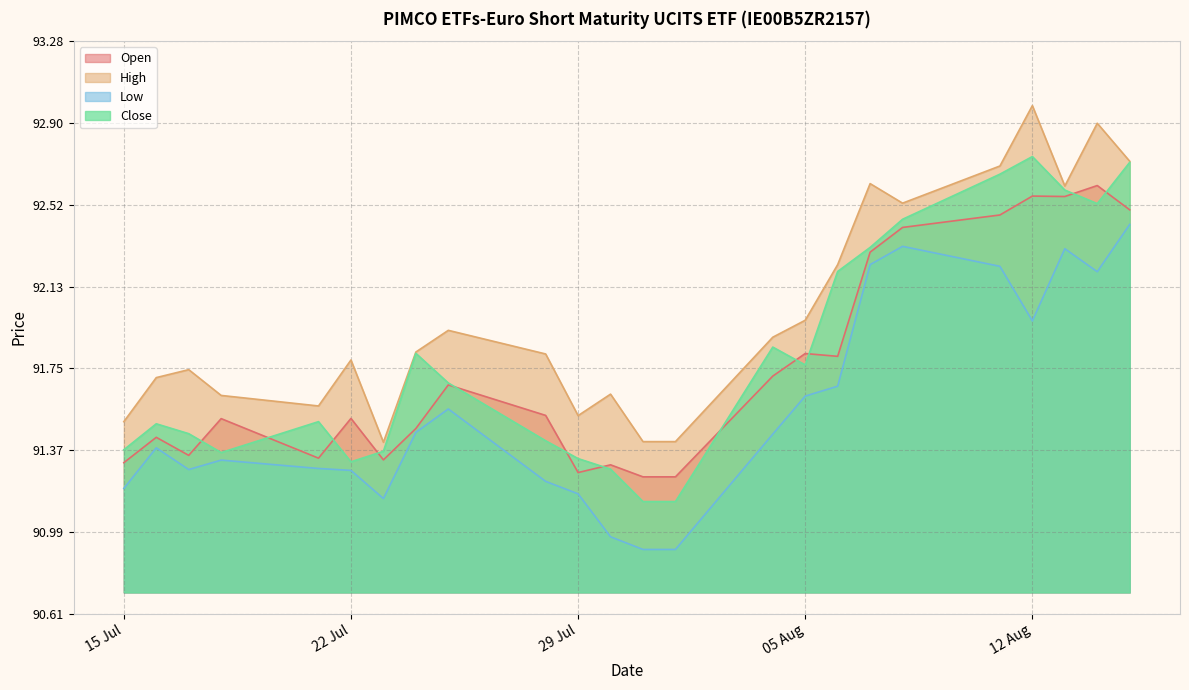

Does the chart have visible grid lines?

Yes